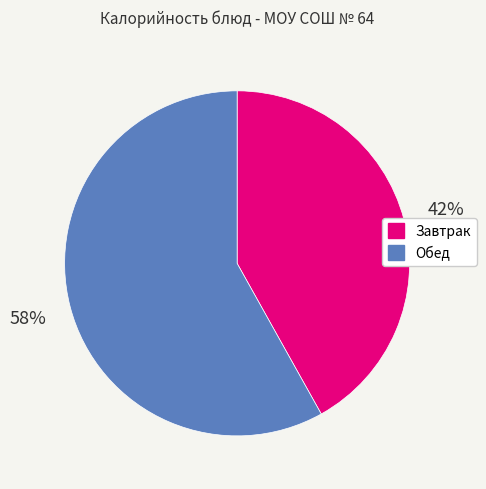

To the nearest percent, what is the average slice percentage?

50%